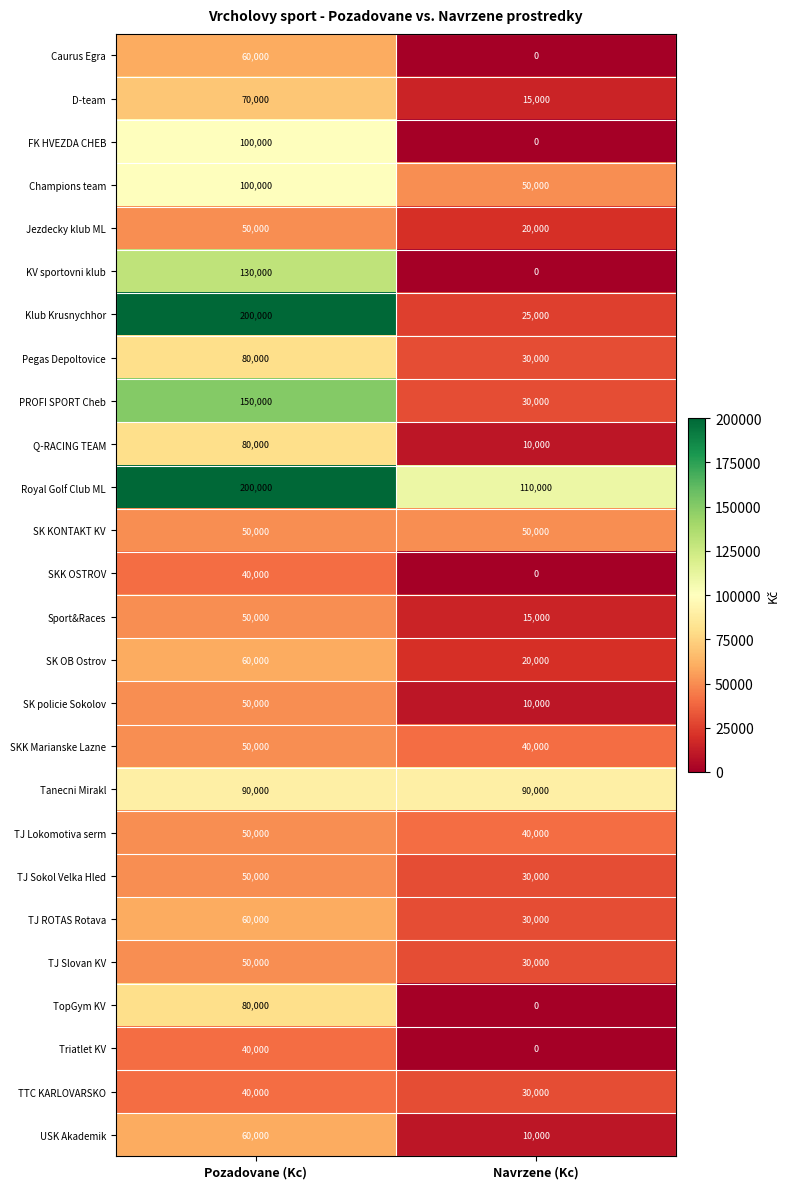

Which series has the largest range (max minus min)?

Klub Krusnychhor